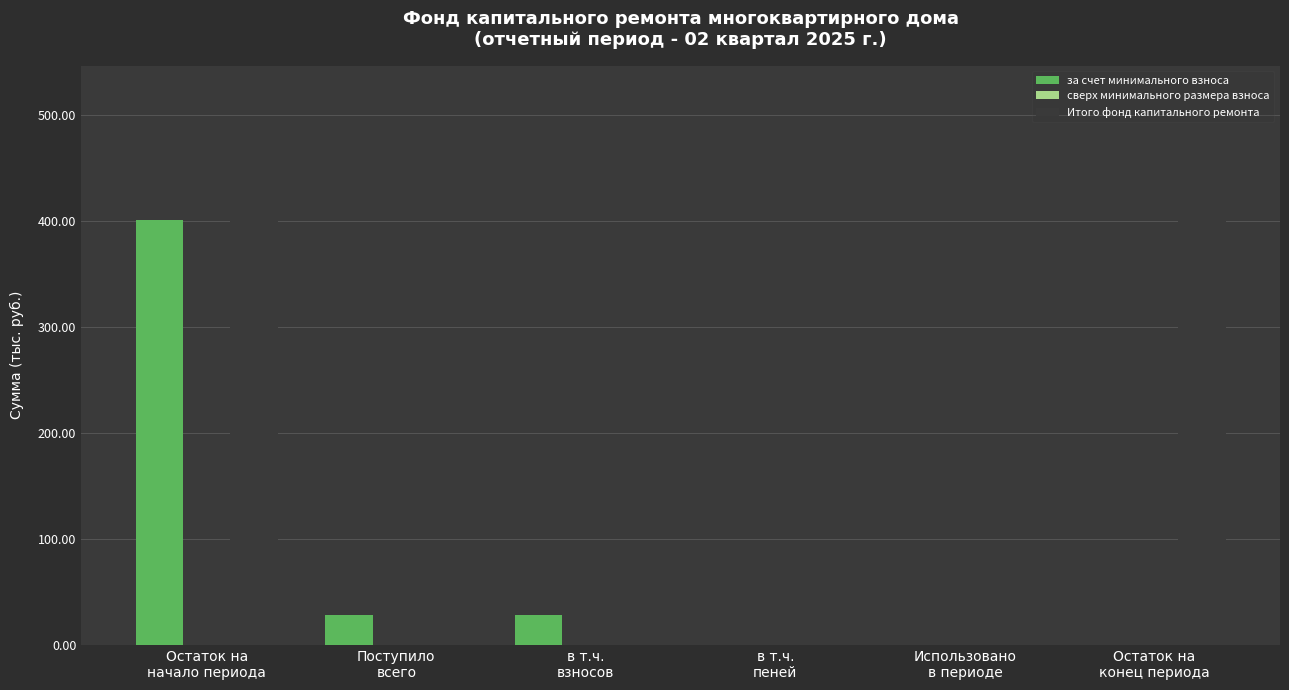

What is the sum of all Итого фонд капитального ремонта values?

886.5